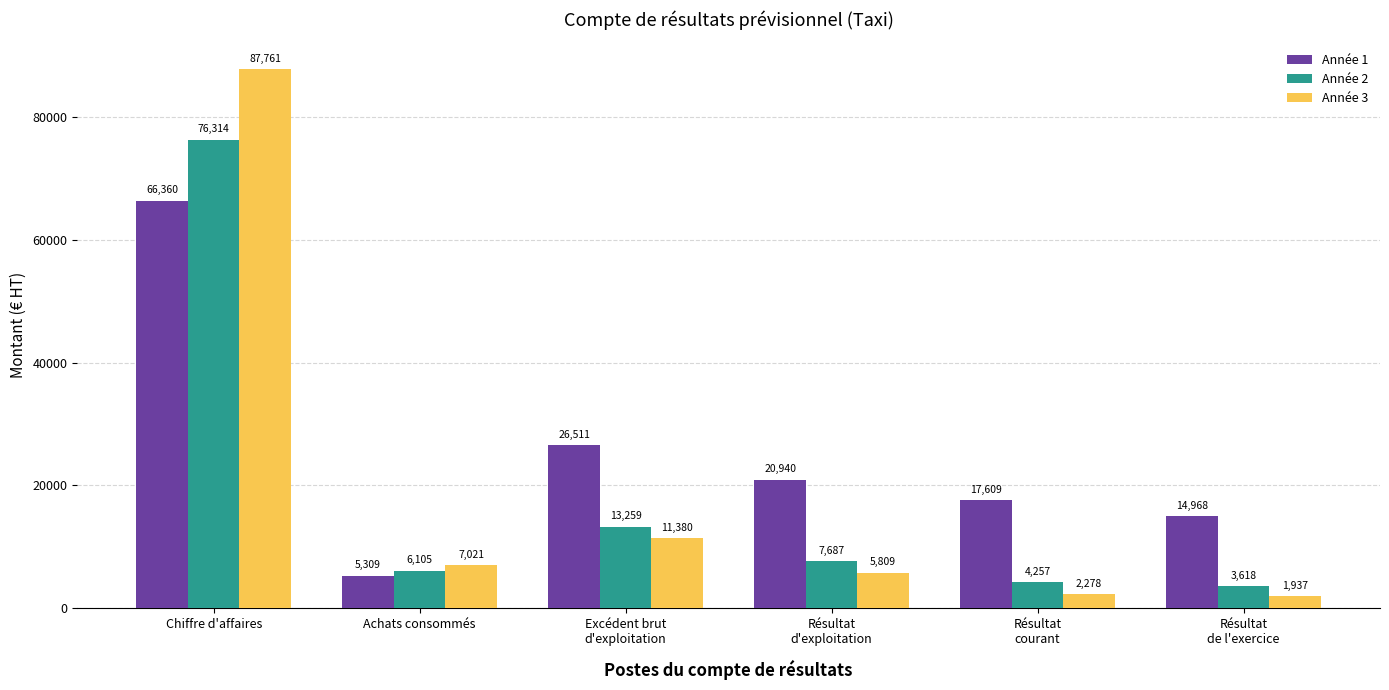

Which category has the lowest value in the Année 3 series?

Résultat
de l'exercice